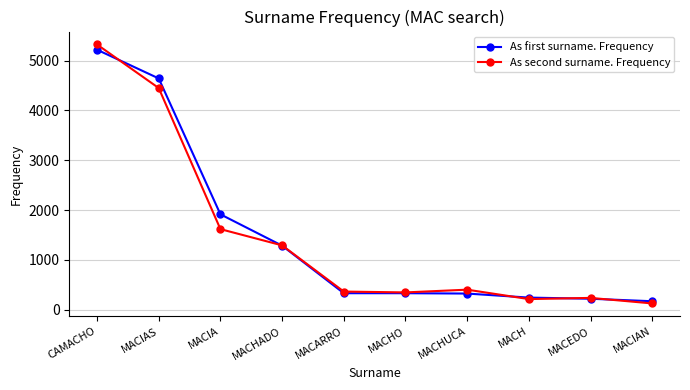

What is the label of the 10th point from the right?

CAMACHO